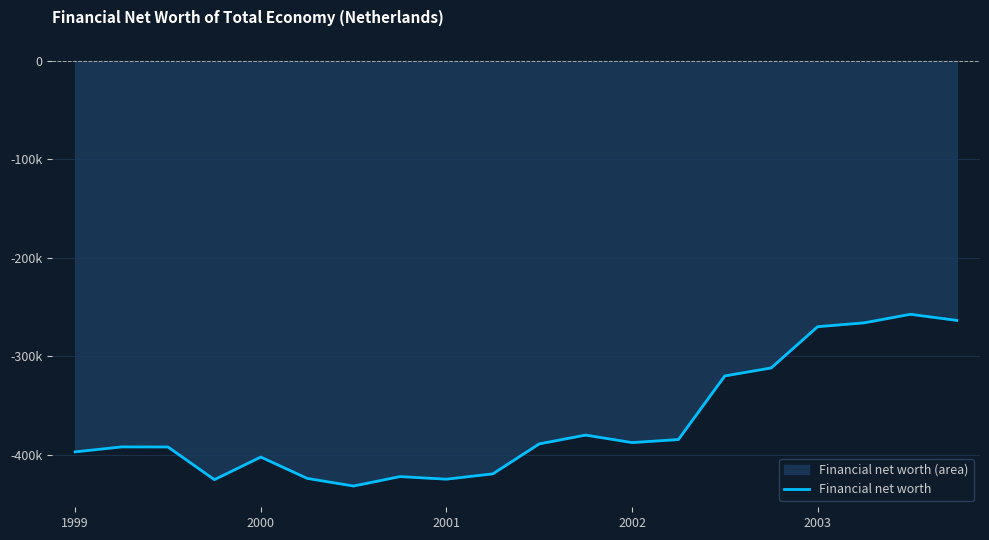

How many points are lower than both their immediate neighbors (excluding endpoints)?

4